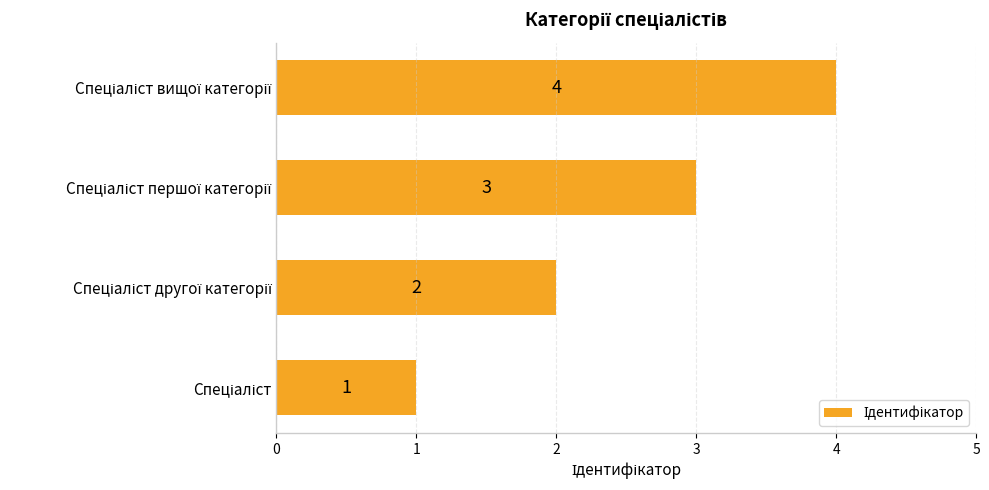

What is the difference between the maximum and minimum values?

3